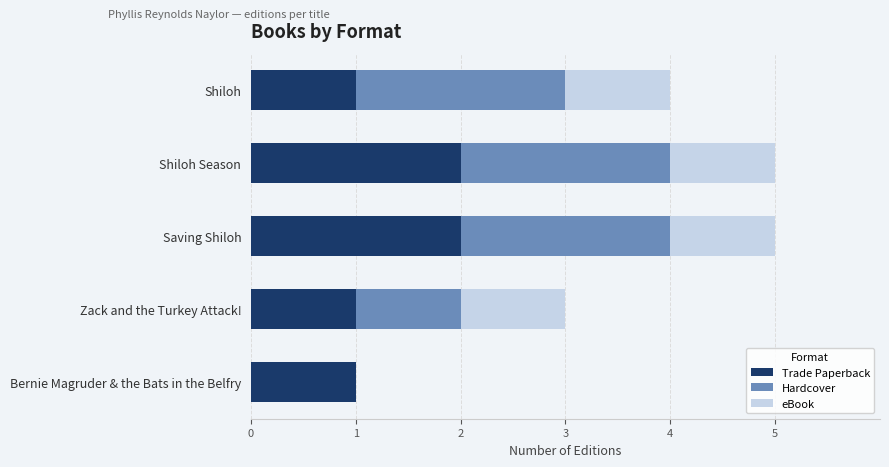

What is the total value across all series at Zack and the Turkey Attack!?

3